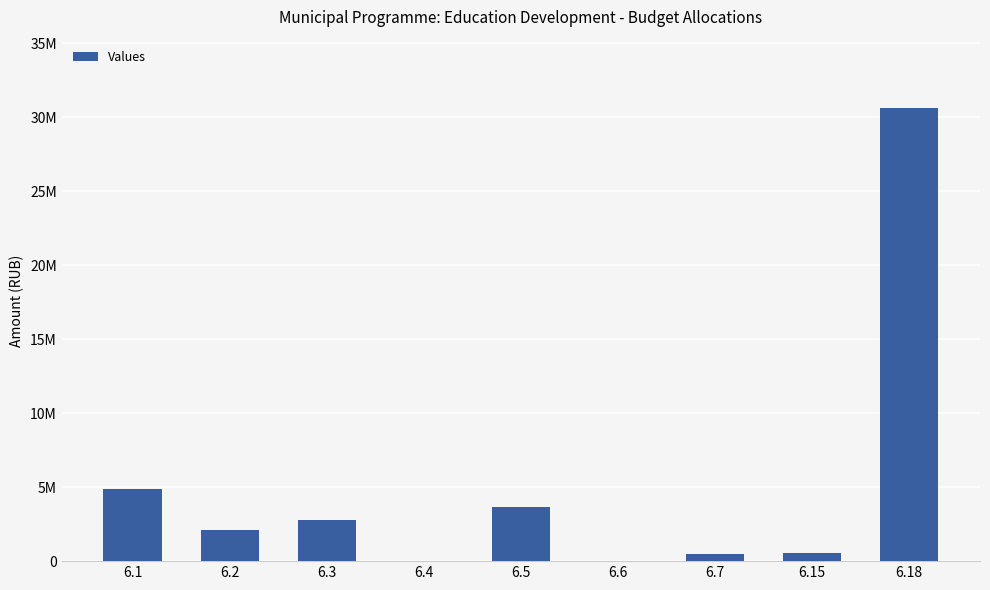

Reading left to right, extract all data points from this chart.

6.1=4890000	6.2=2100000	6.3=2773366	6.4=35072	6.5=3678933	6.6=42432	6.7=480000	6.15=535000	6.18=30637814